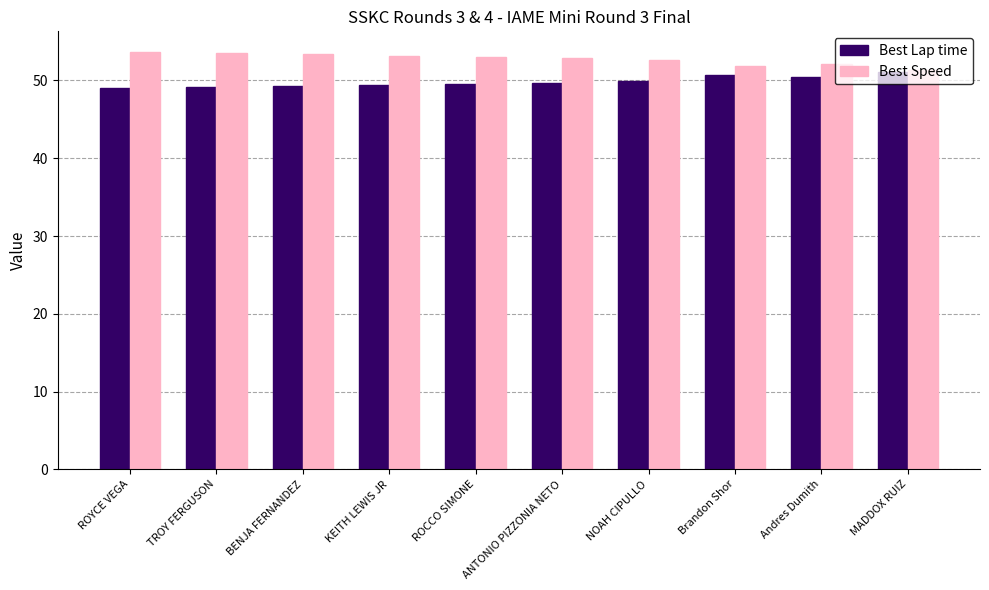

How many bars are there in each group?

2